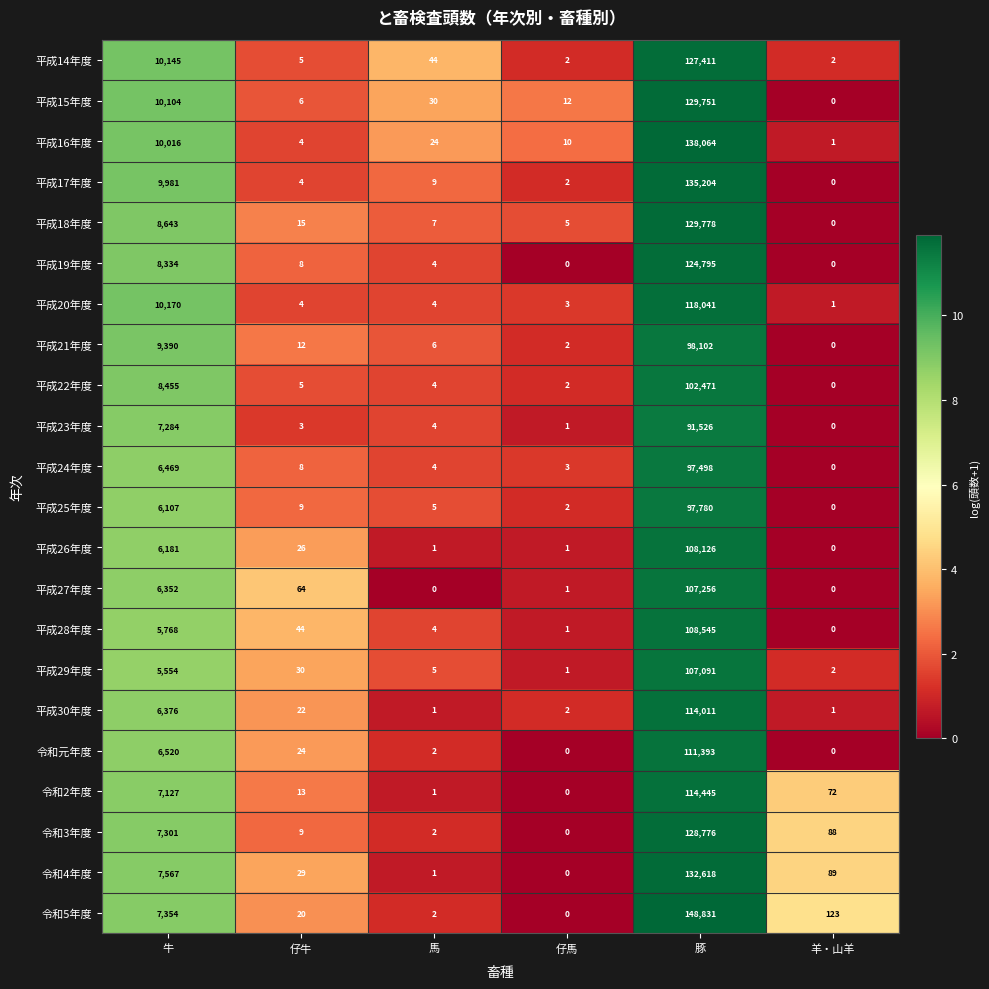

What is the sum of all 平成27年度 values?

113673